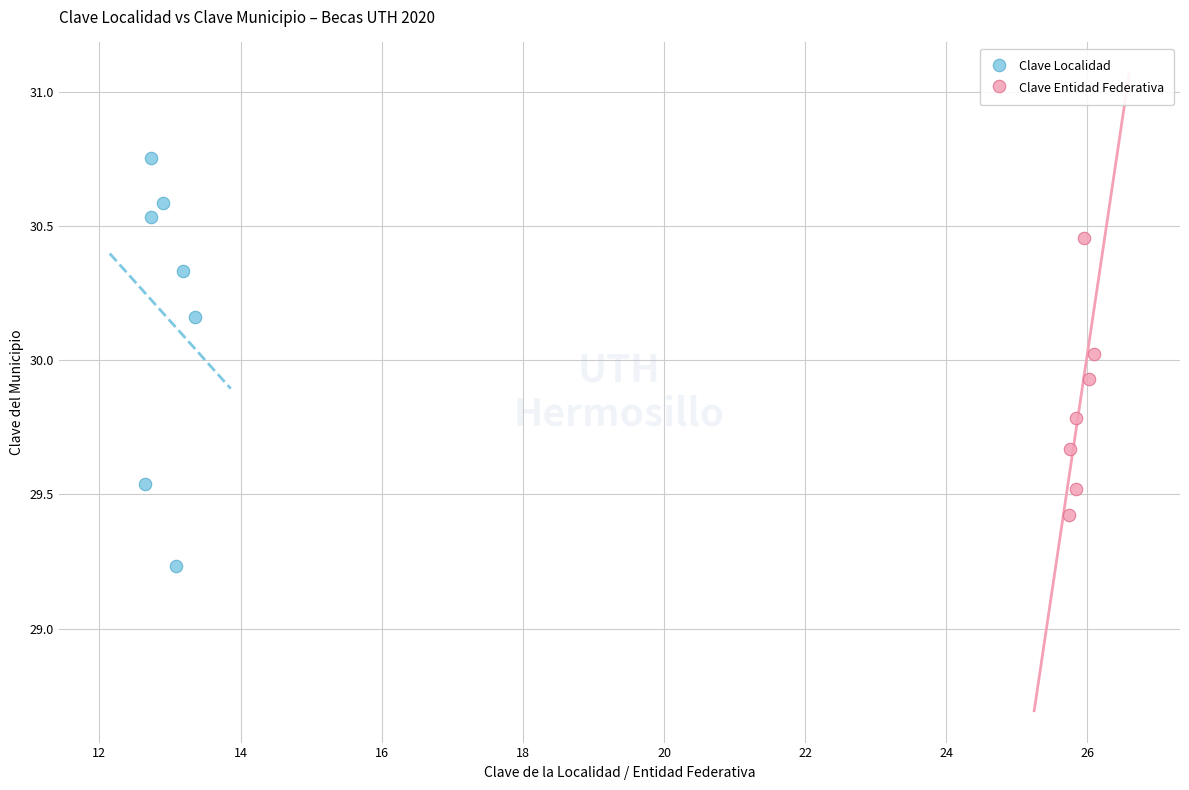

Which series reaches the maximum Y coordinate?

Clave Localidad